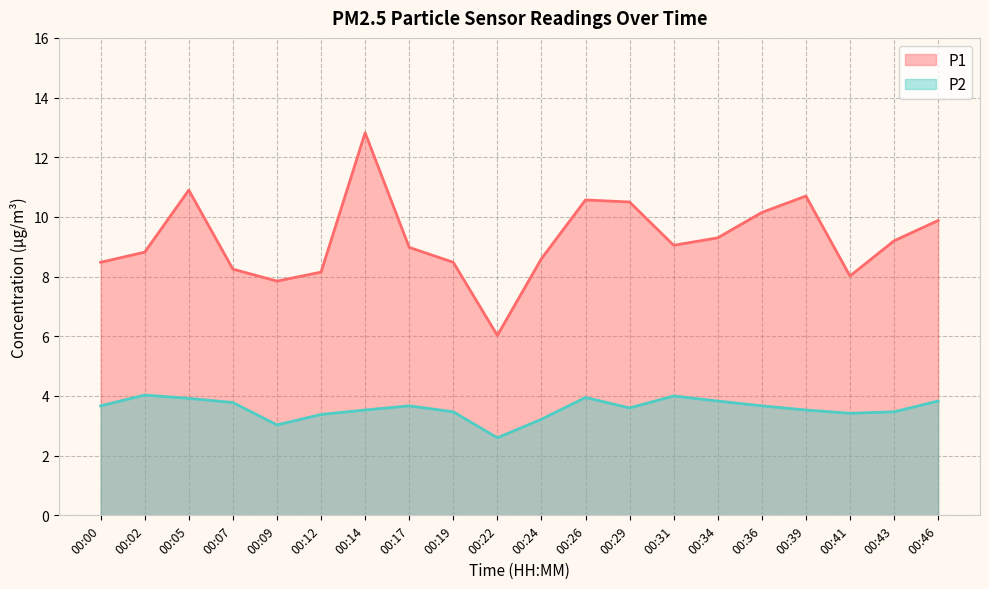

Is the value of P1 at 00:34 greater than the value of P2 at 00:12?

Yes